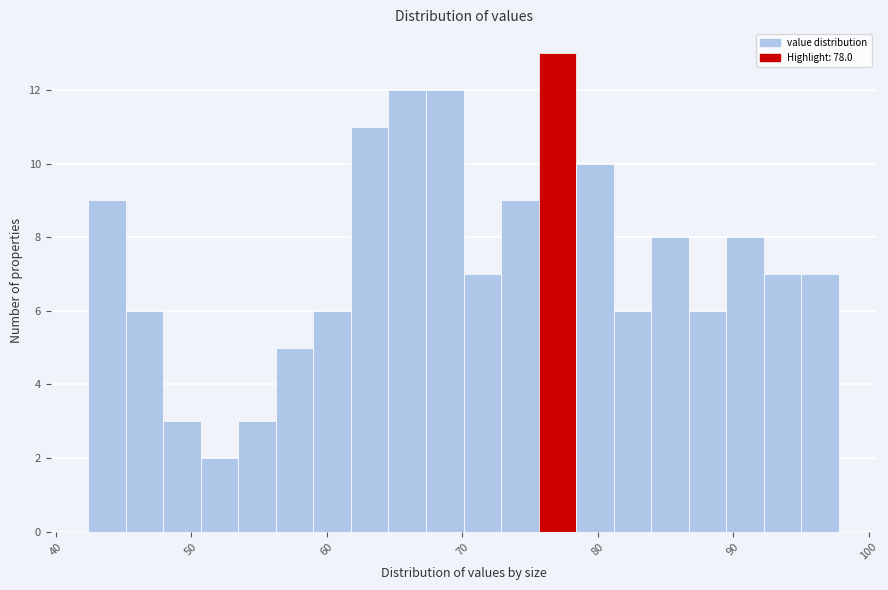

Read against the x-axis, roughly where is the centre of the tallest bar?

77